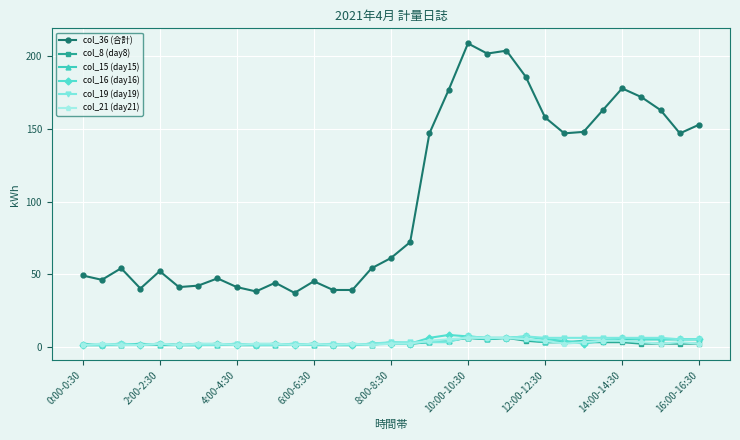

Which series has the largest total across all categories?

col_36 (合計)